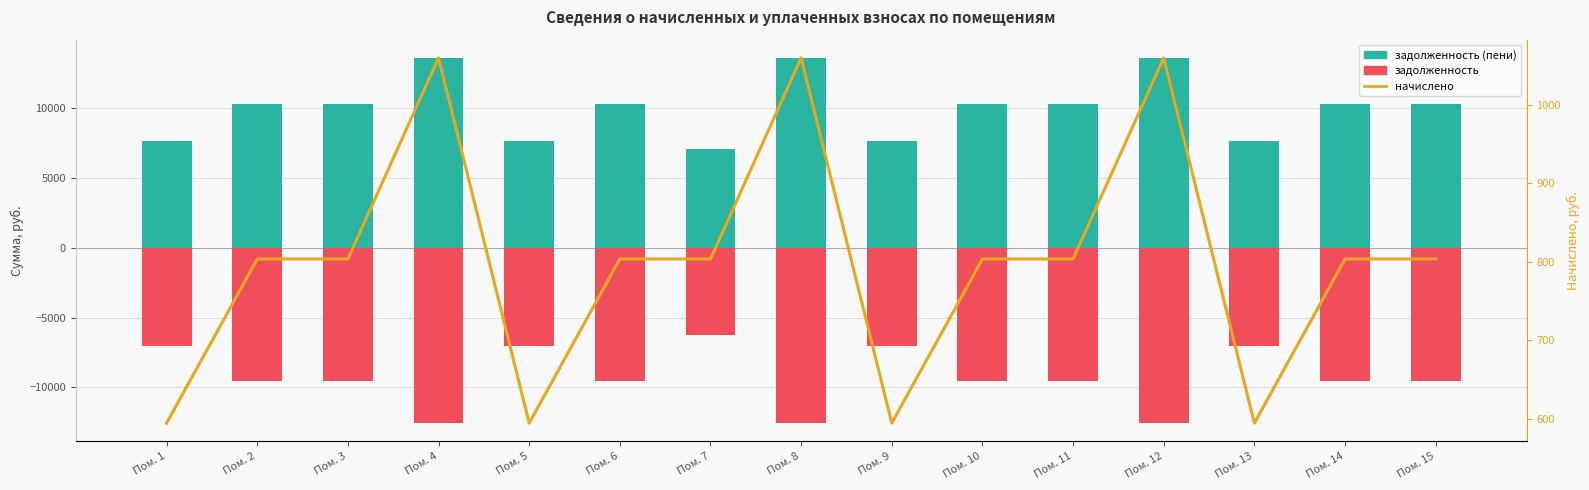

What is the total value across all series at Пом. 9?

1189.1